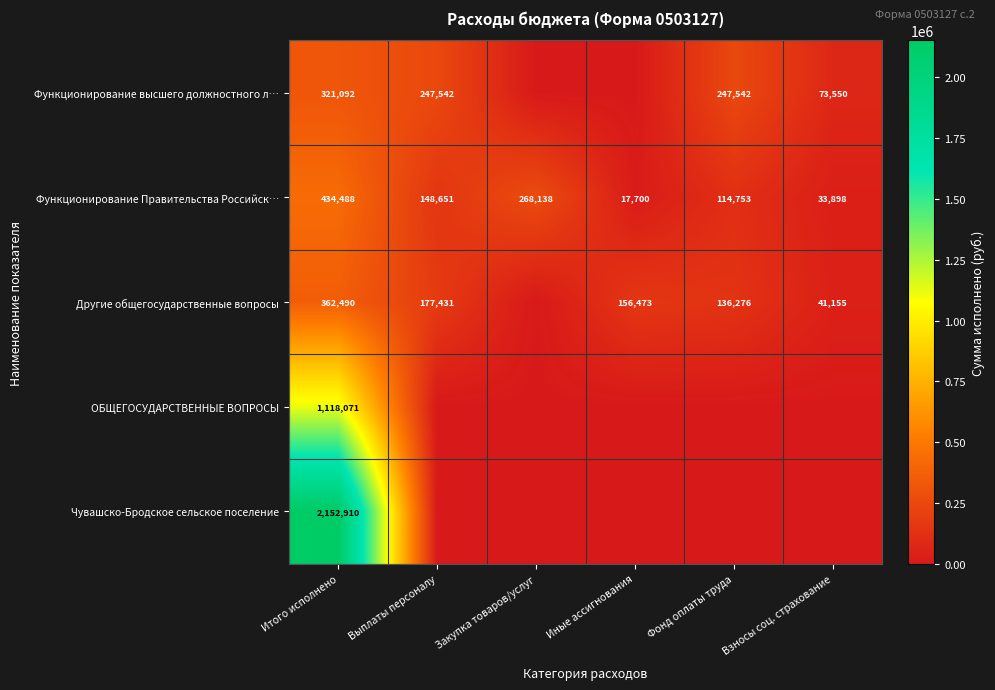

What is the highest value of the Функционирование Правительства Российск… series?

434488